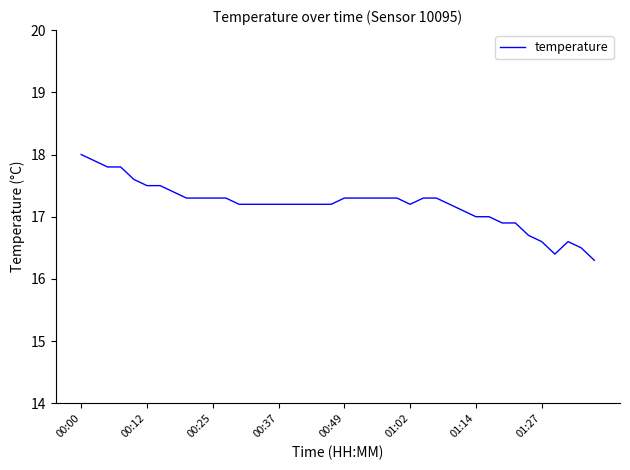

What is the smallest value displayed?

16.3